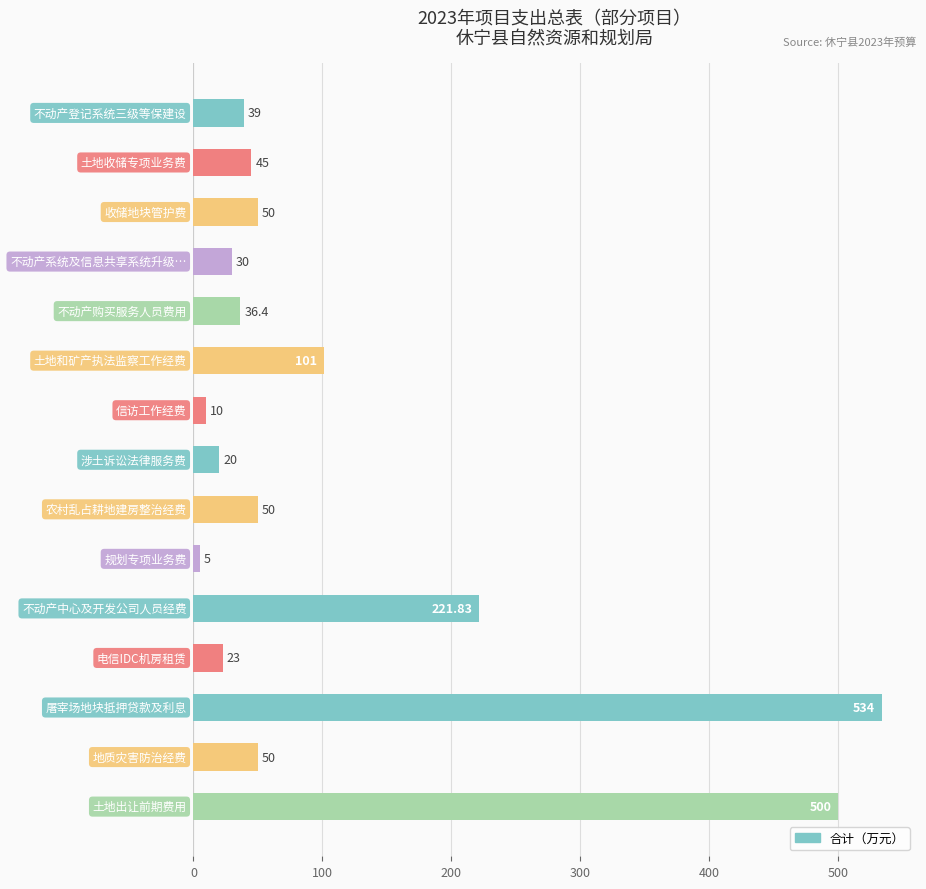

What is the sum of all values?

1715.2